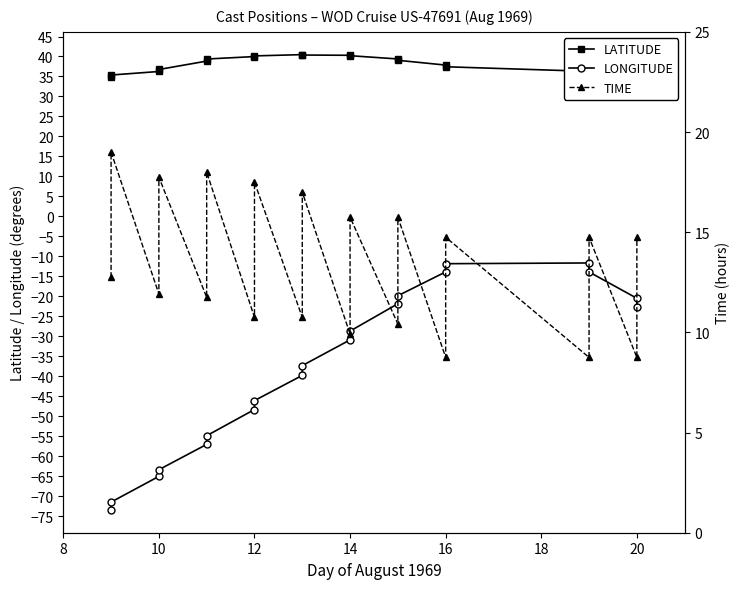

In LATITUDE, how many points are higher than both neighbors (excluding endpoints)?

1